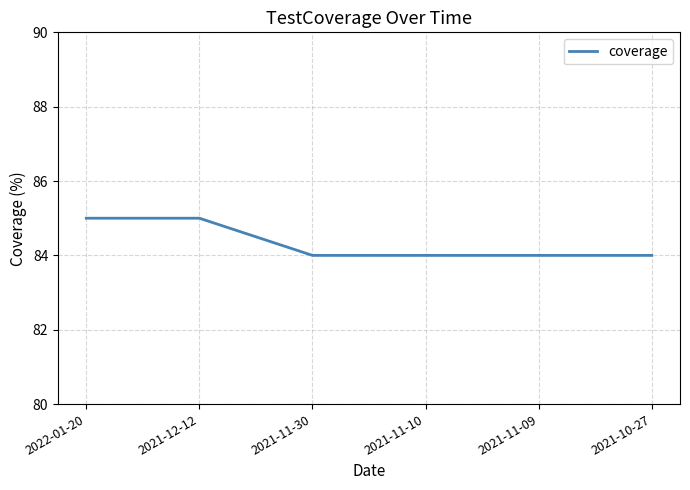

What position from the right is 2022-01-20?

6